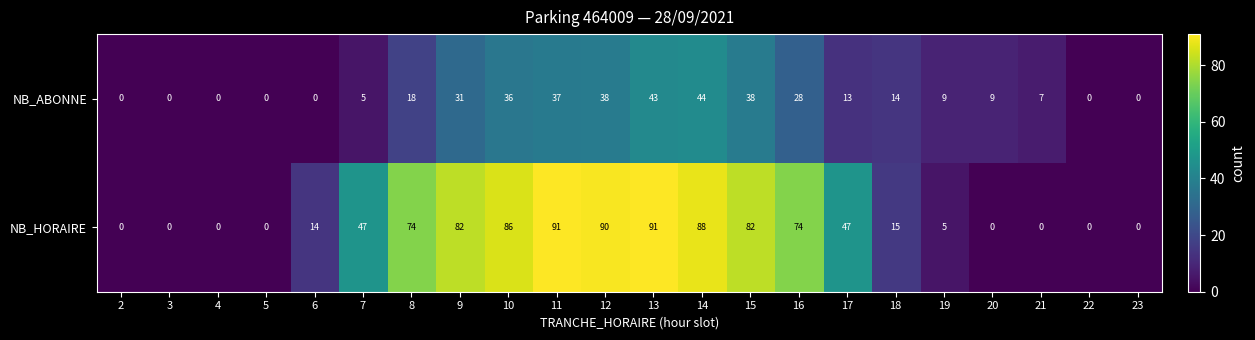

Rank the series at 20 from lowest to highest value.

NB_HORAIRE, NB_ABONNE